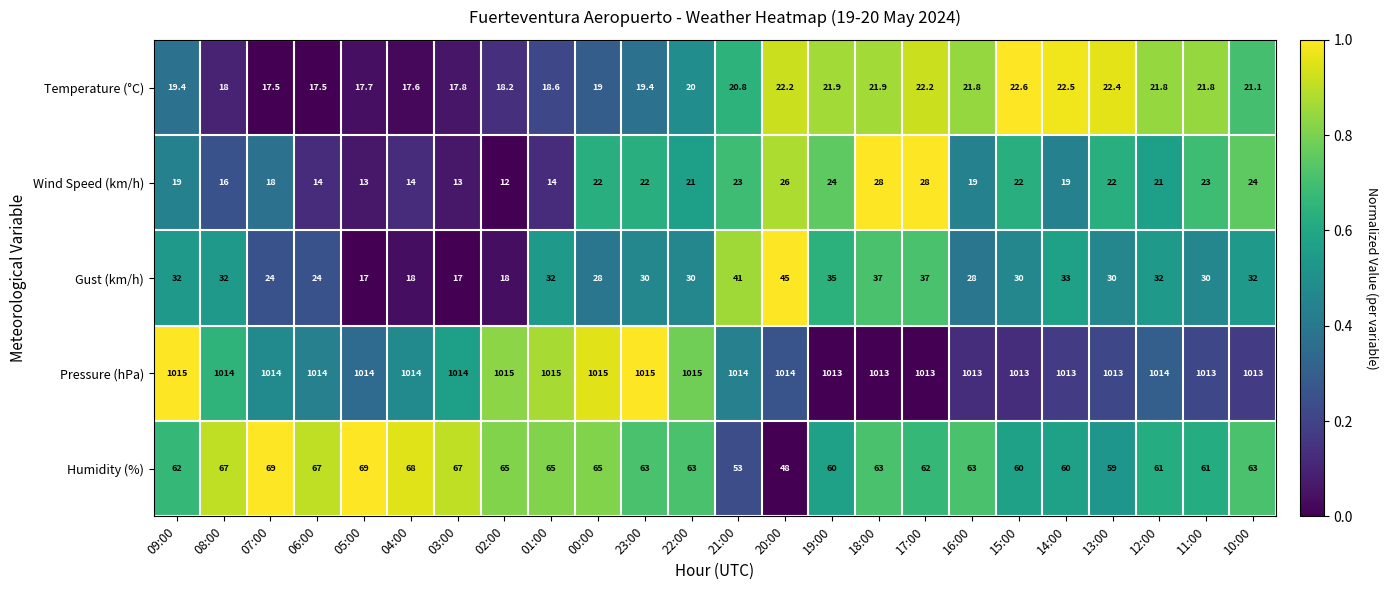

Count the number of categories in the chart.

24